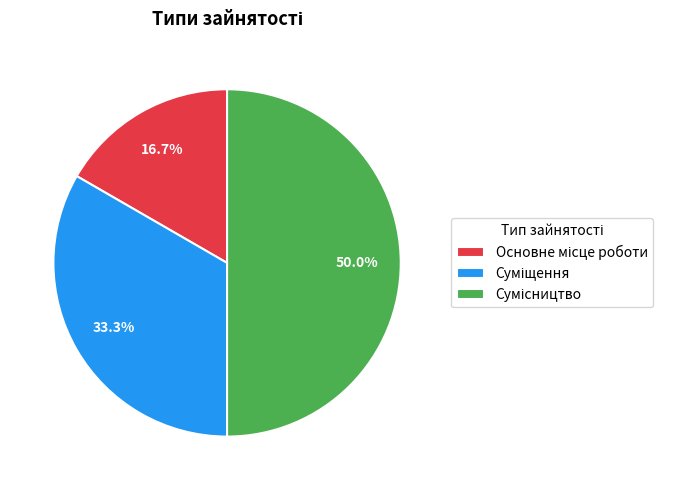

How many slices are in this pie chart?

3